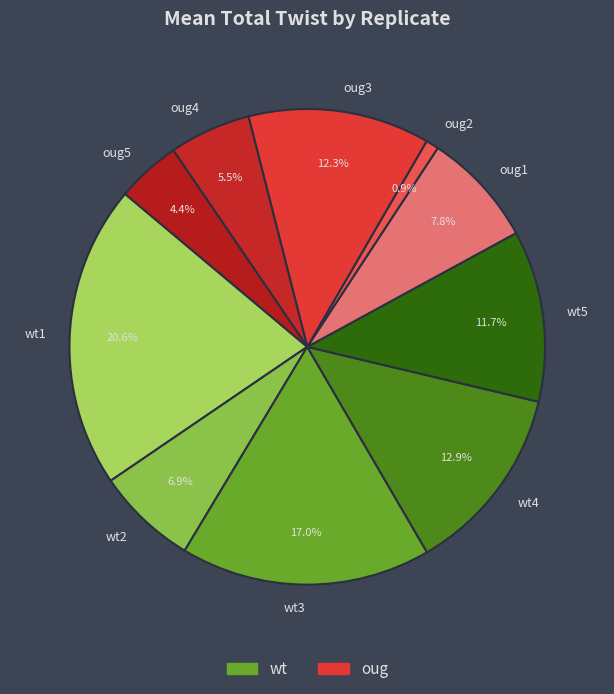

Is there a majority slice in this chart?

No